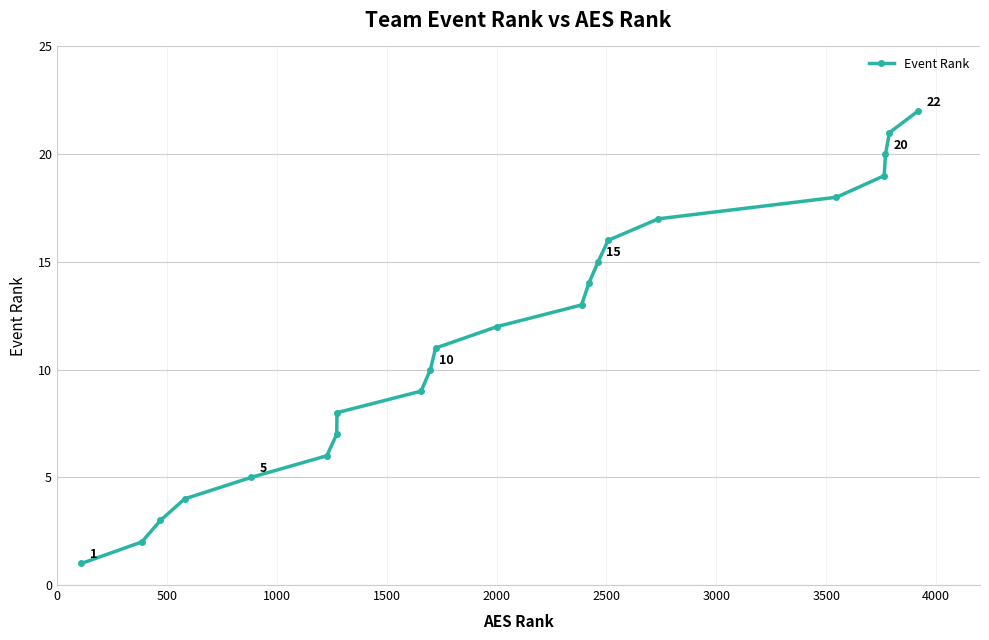

Count the number of data series in this chart.

1